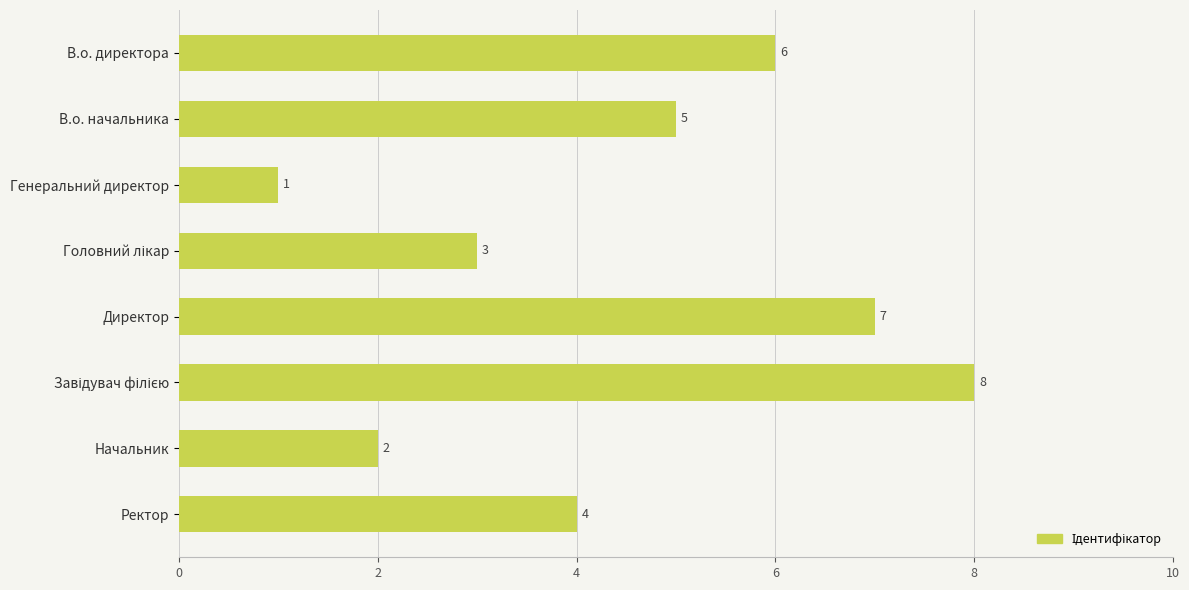

Reading top to bottom, what are all the values shown in this chart?

6	5	1	3	7	8	2	4